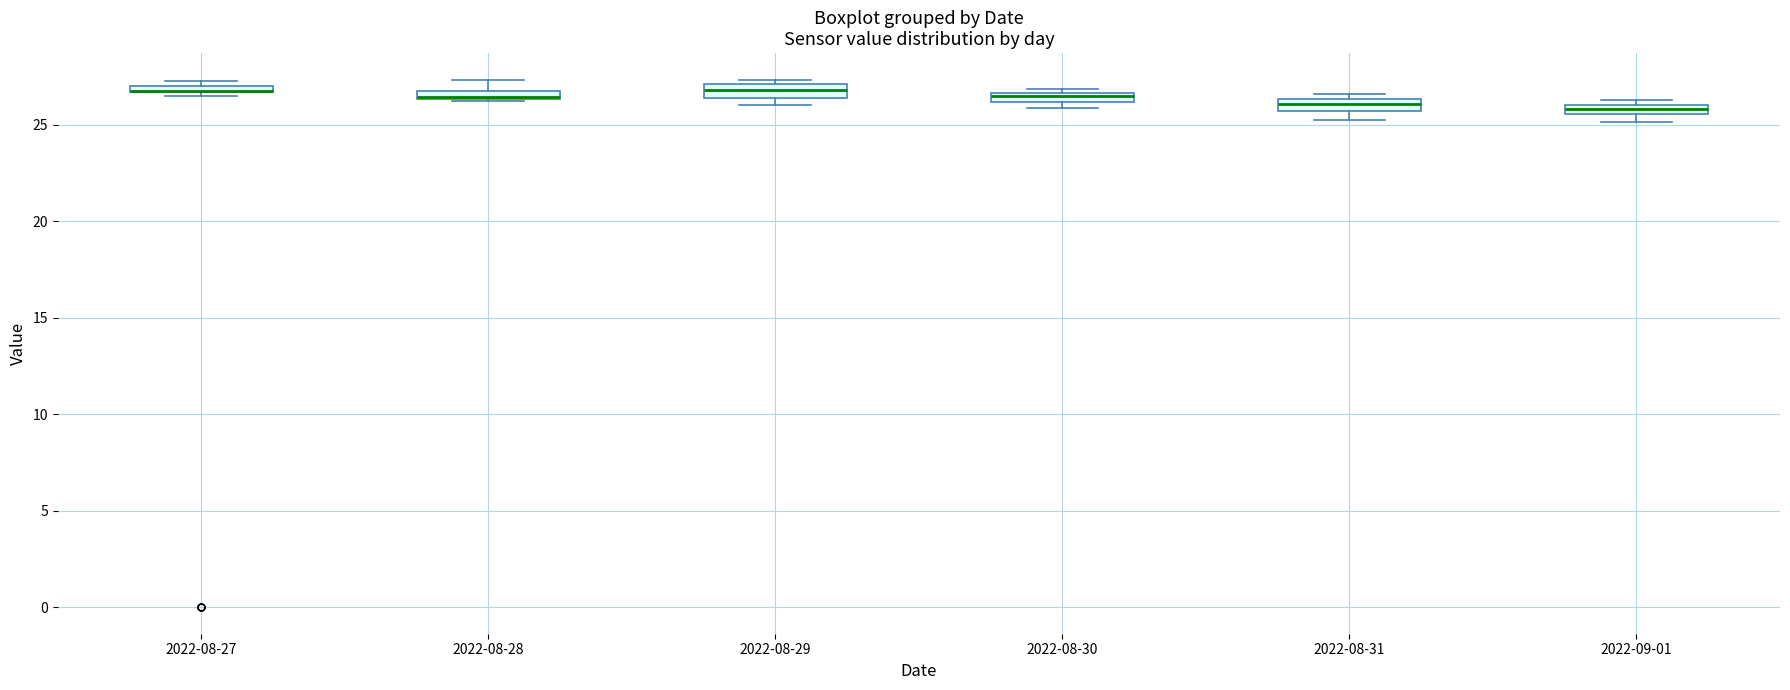

Where is the upper edge of the box for 2022-08-30 on the y-axis? The values are not printed on the chart, so give them approximately, as read against the axis.

26.5